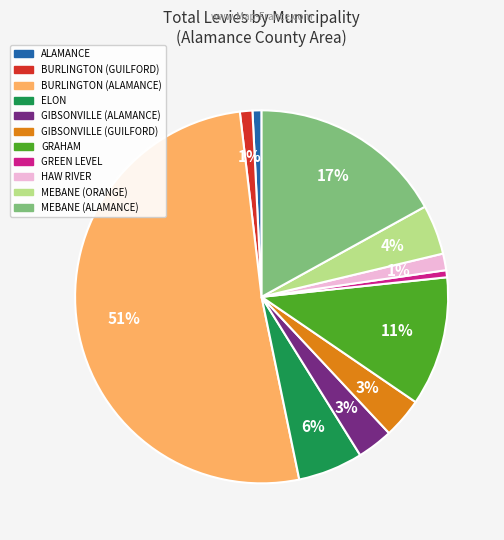

Is it true that BURLINGTON (ALAMANCE) is 51% of the pie?

True